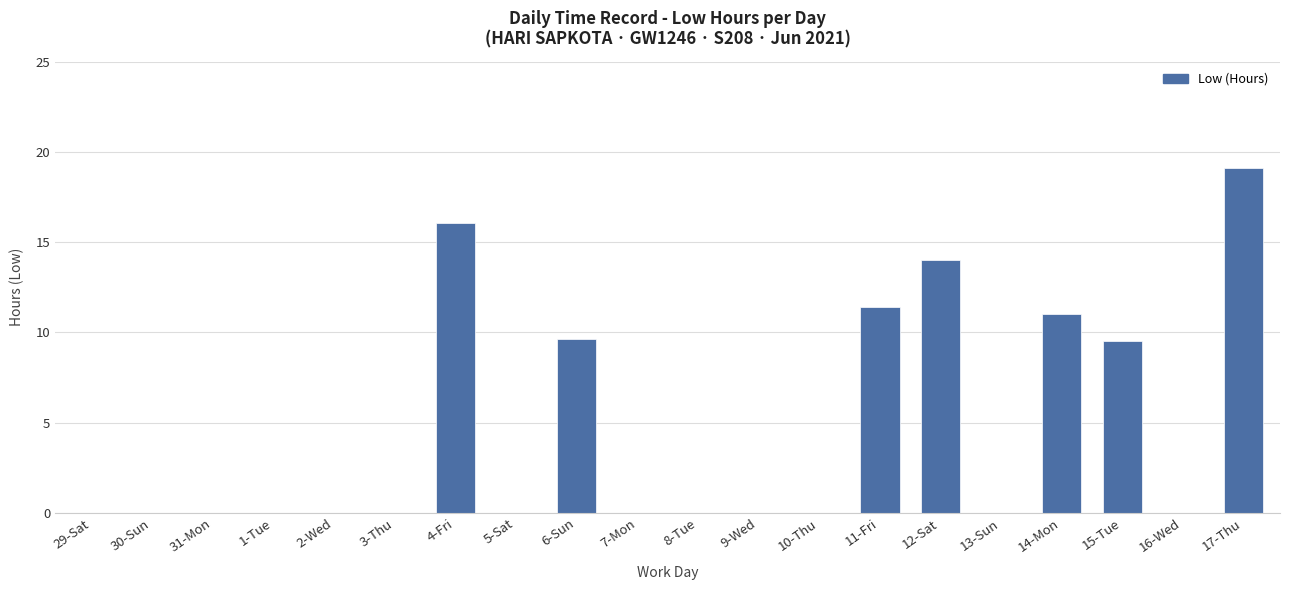

What value does the data have at 12-Sat?

14.0